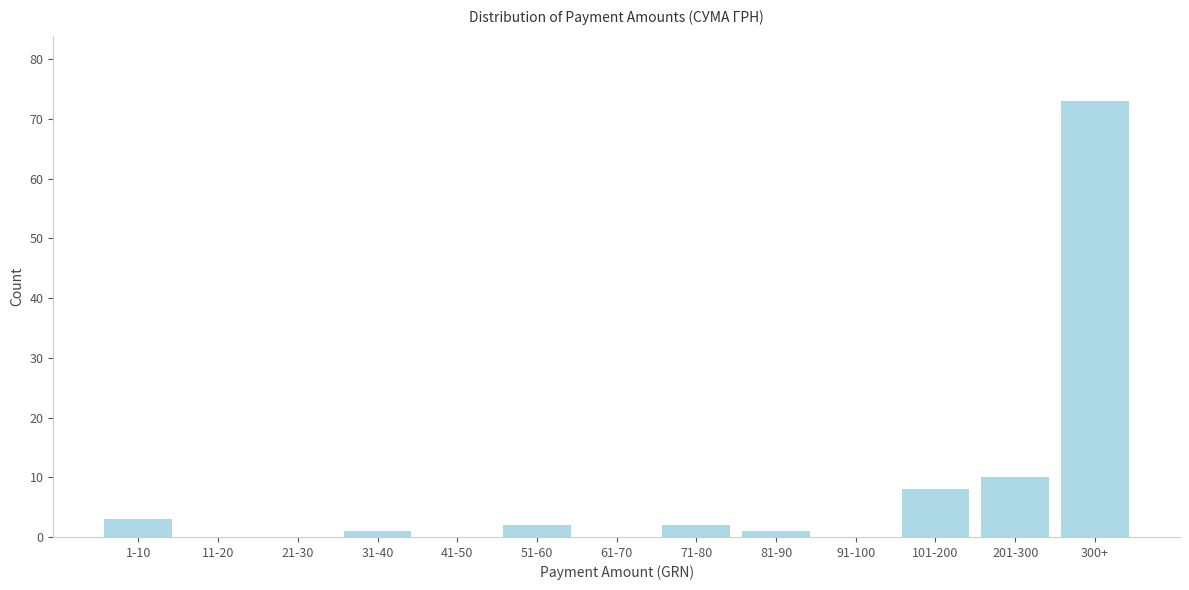

Reading left to right, transcribe all the data shown in this chart.

1-10=3	11-20=0	21-30=0	31-40=1	41-50=0	51-60=2	61-70=0	71-80=2	81-90=1	91-100=0	101-200=8	201-300=10	300+=73